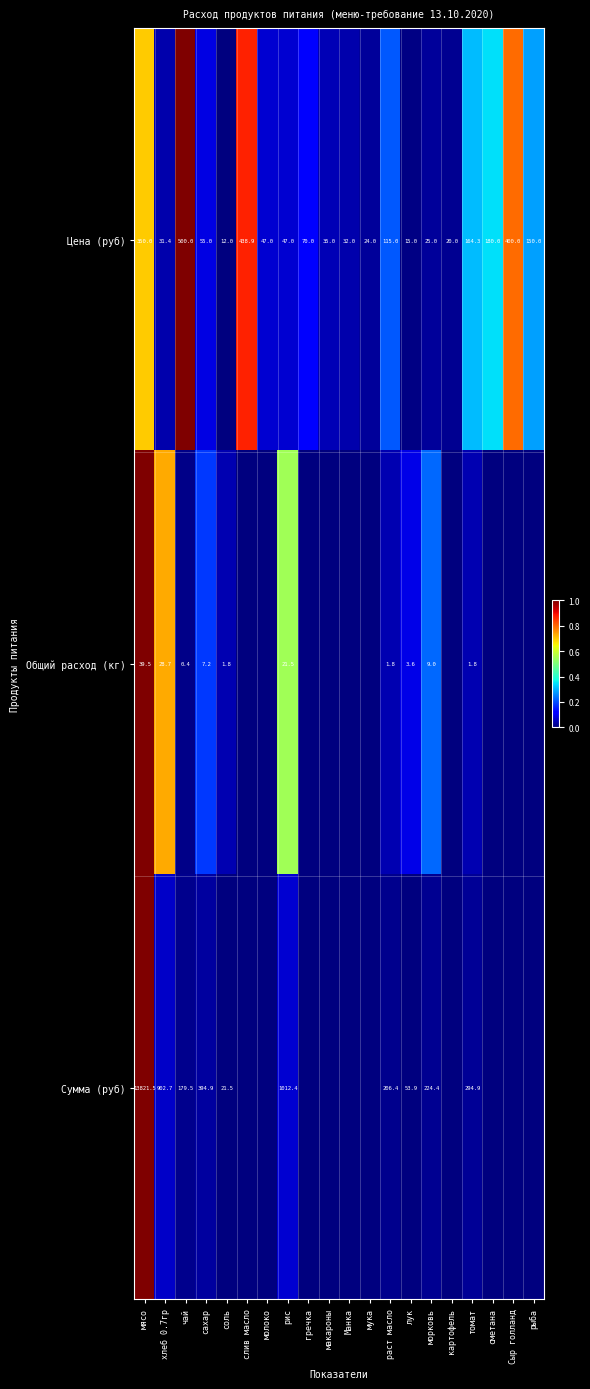

What is the difference between the highest and lowest values at лук?

50.3